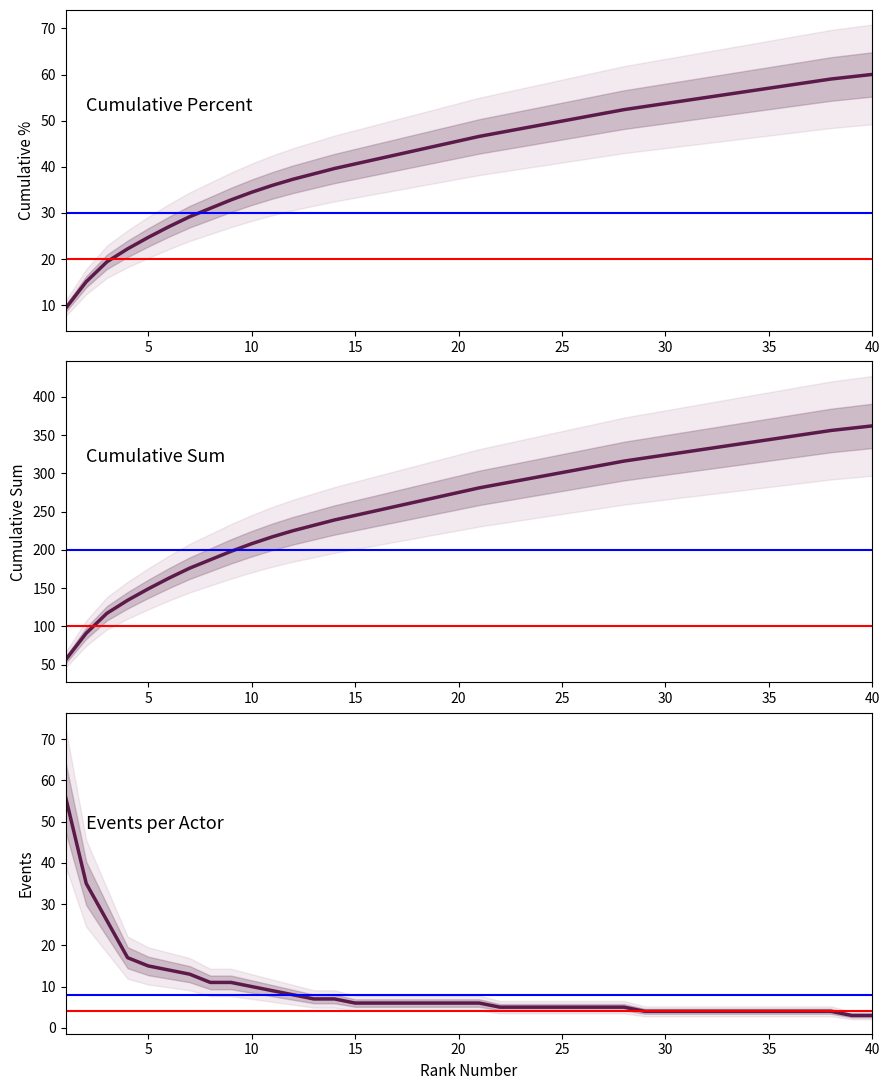

After their last crossing, which series has the higher values: events or cumulative_percent?

cumulative_percent